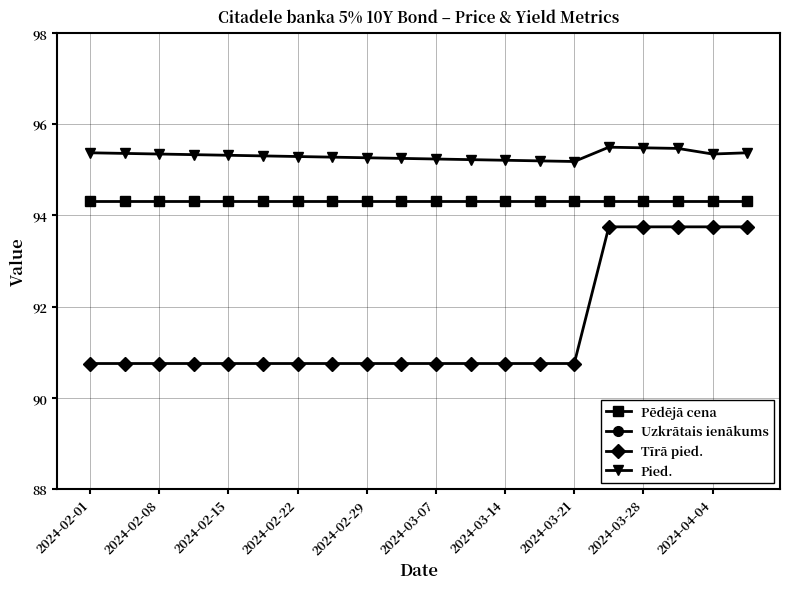

The value of Pied. at 2024-02-15 is 165.7. True or false?

False